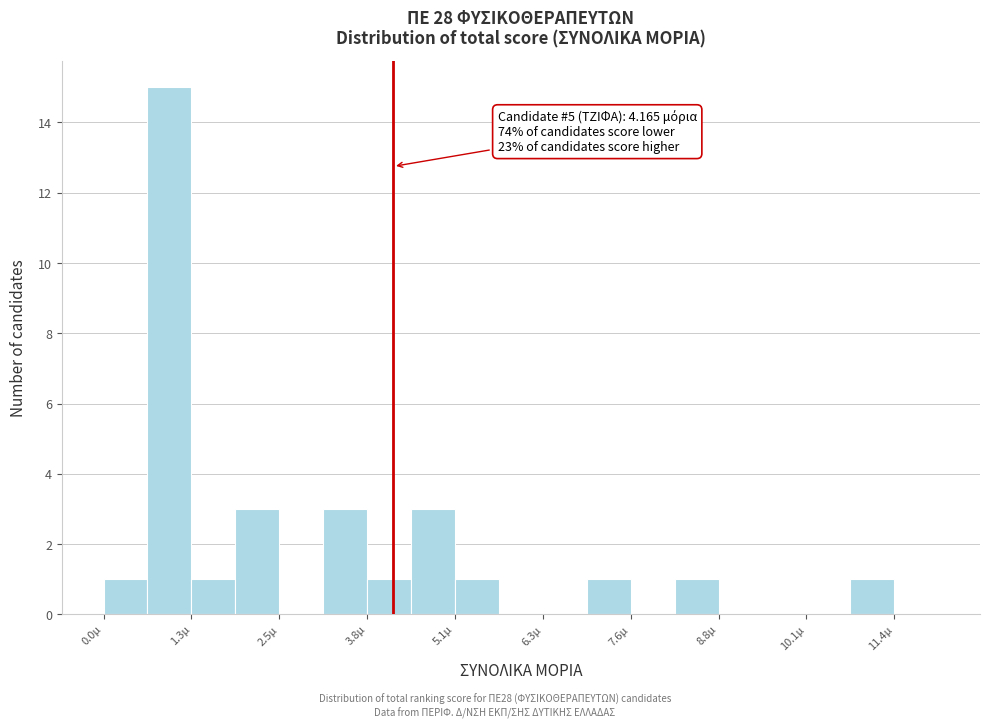

Around what value on the x-axis is the tallest bar? Give the approximate position of its centre, as read against the axis.

1.0